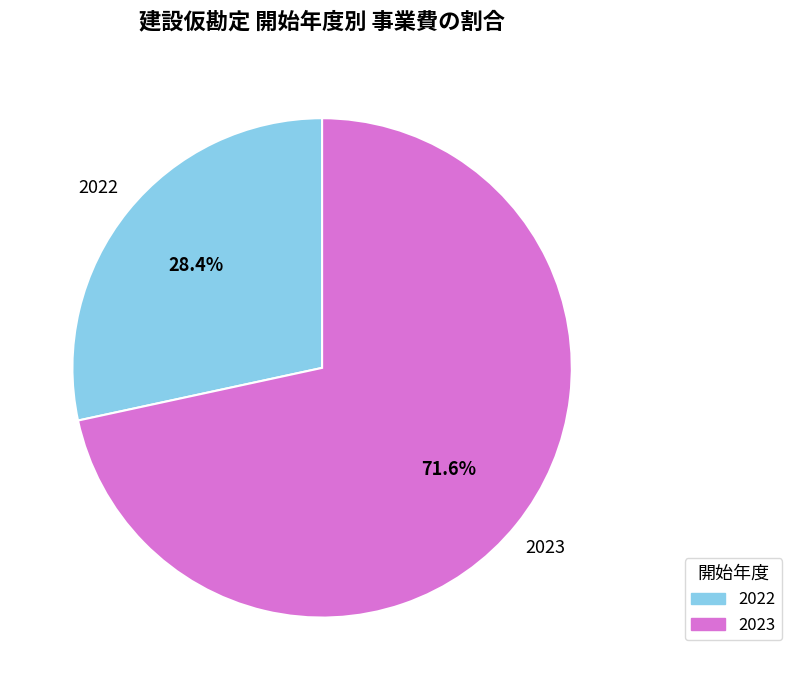

To the nearest percent, what is the difference between the largest and smallest slice percentages?

43%